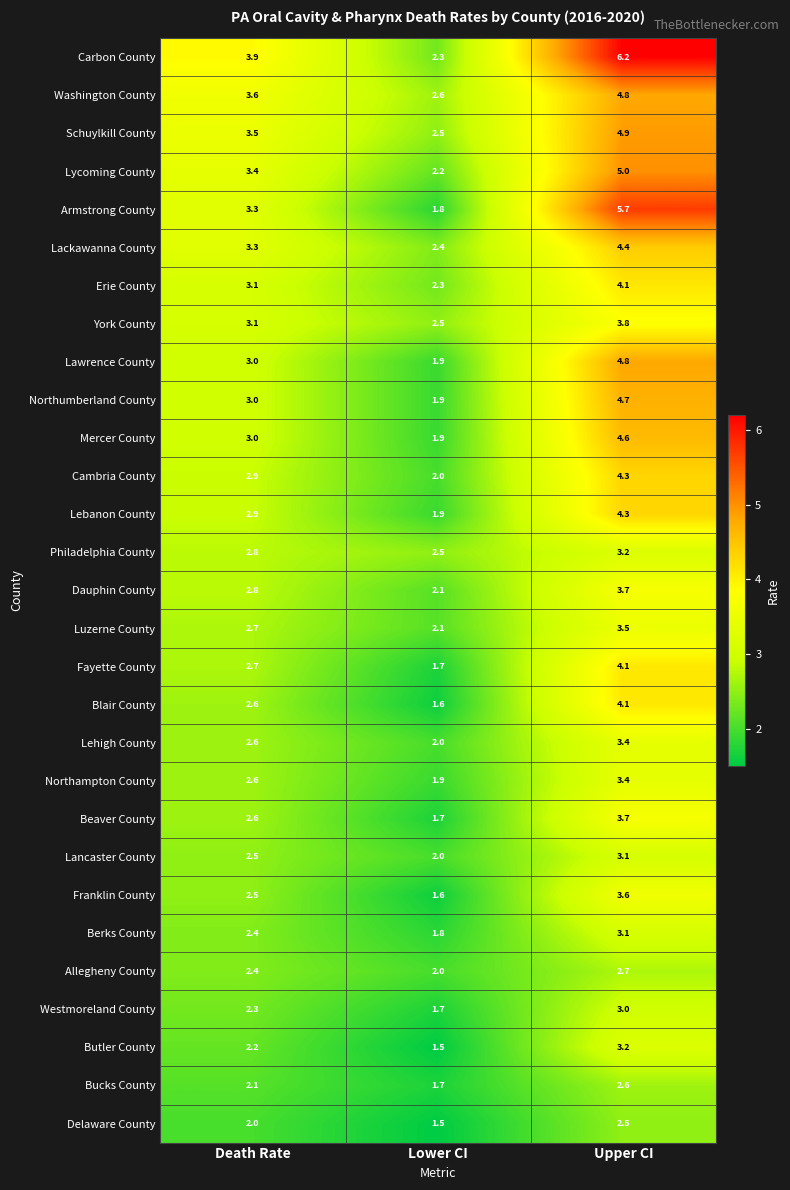

Where does the Lebanon County series first go above 2?

Death Rate